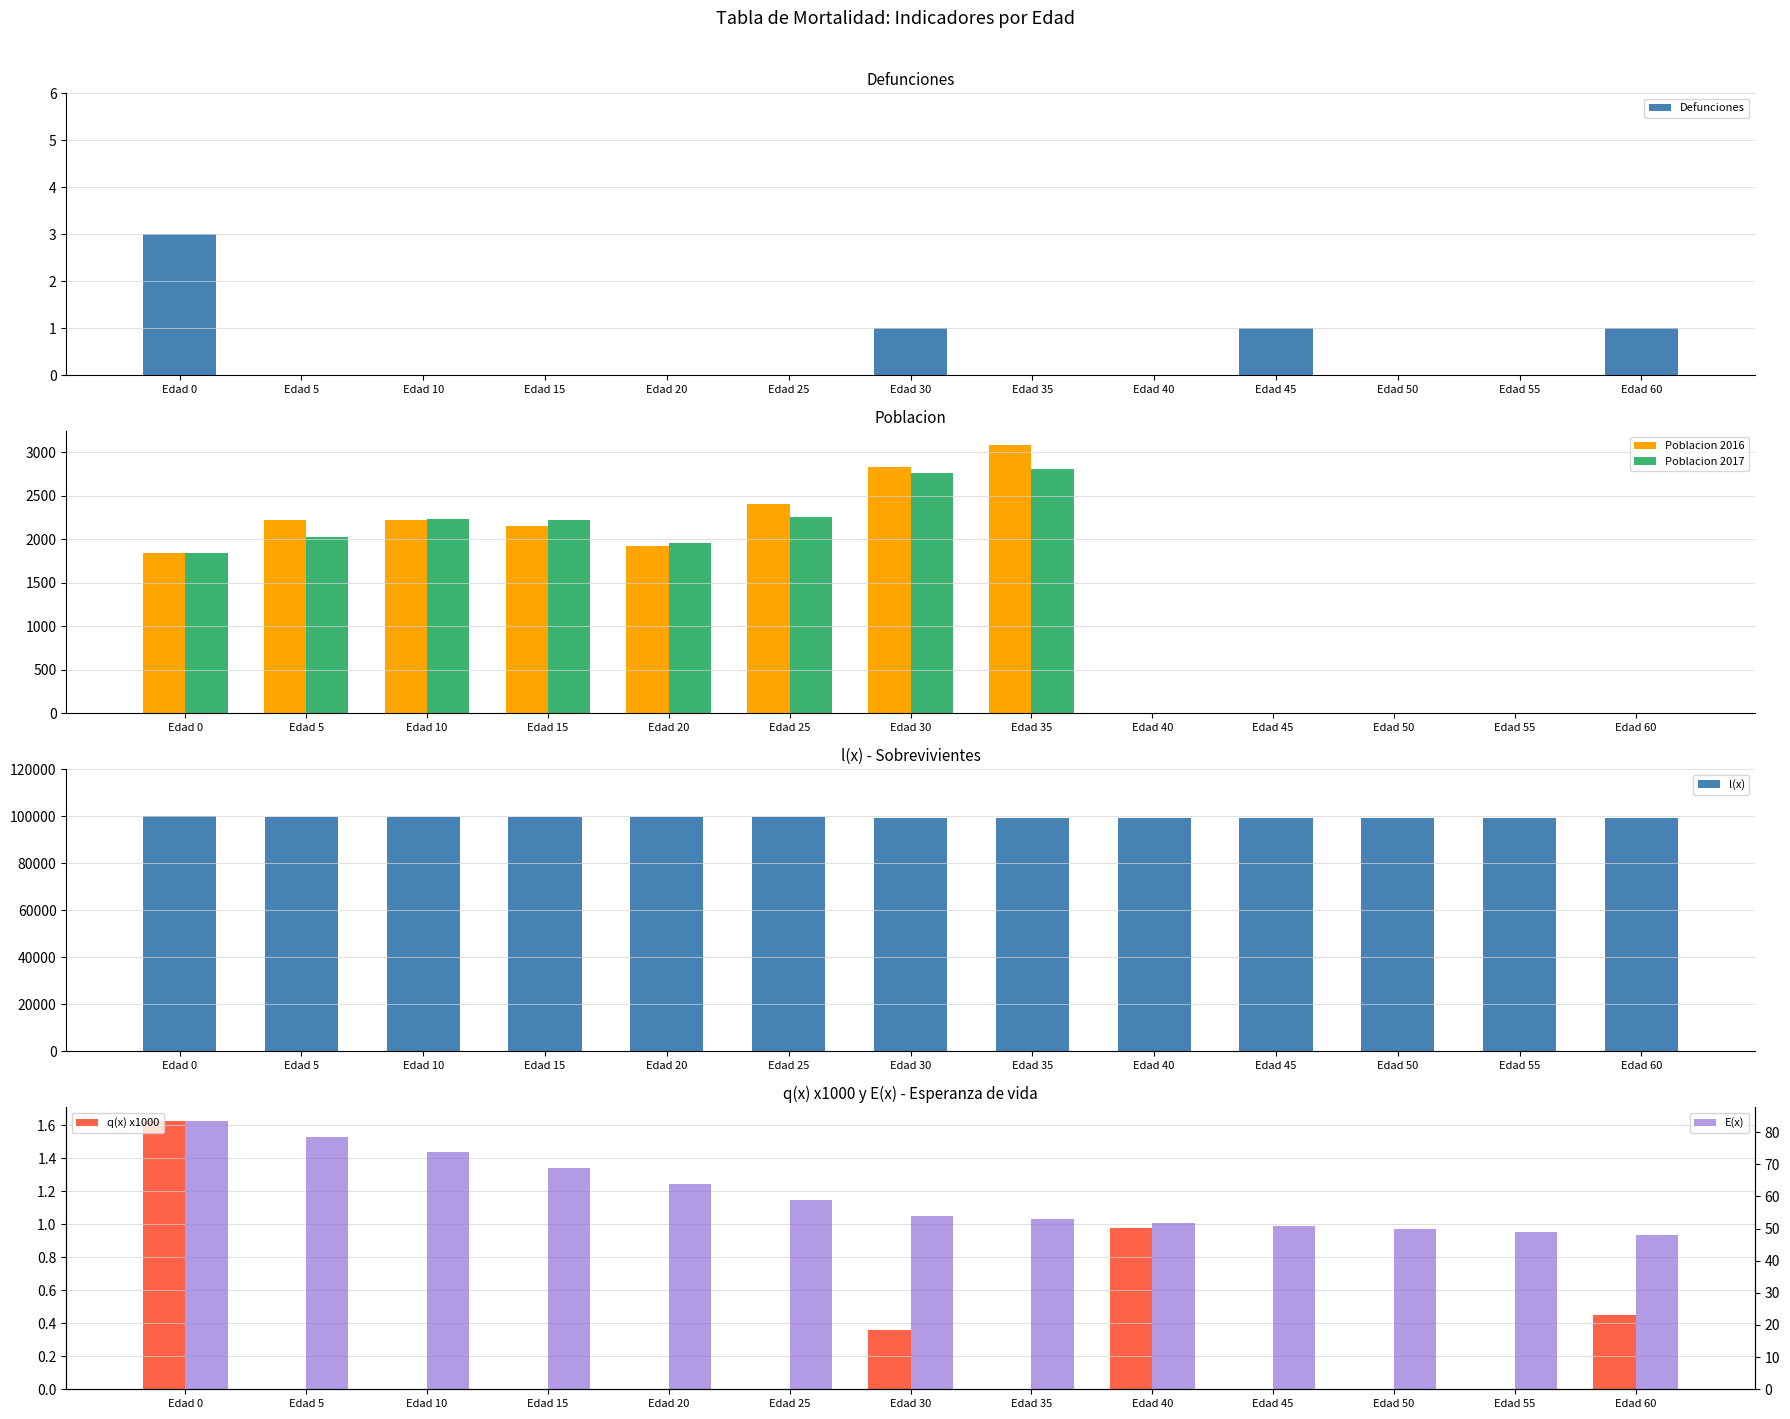

Reading left to right, extract all data points from this chart.

Defunciones: 3.0	0.0	0.0	0.0	0.0	0.0	1.0	0.0	0.0	1.0	0.0	0.0	1.0
Poblacion 2016: 1841.0	2216.0	2224.0	2148.0	1923.0	2400.0	2832.0	3084.0	0.0	0.0	0.0	0.0	0.0
Poblacion 2017: 1844.0	2021.0	2235.0	2216.0	1961.0	2258.0	2757.0	2803.0	0.0	0.0	0.0	0.0	0.0
l(x): 100000.0	99837.0	99707.0	99662.0	99610.0	99562.0	99521.0	99486.0	99486.0	99486.0	99486.0	99486.0	99486.0
q(x) x1000: 1.6	0.0	0.0	0.0	0.0	0.0	0.4	0.0	1.0	0.0	0.0	0.0	0.5
E(x): 83.5	78.6	73.7	68.8	63.8	58.8	53.8	52.9	51.9	50.9	49.9	48.9	47.9